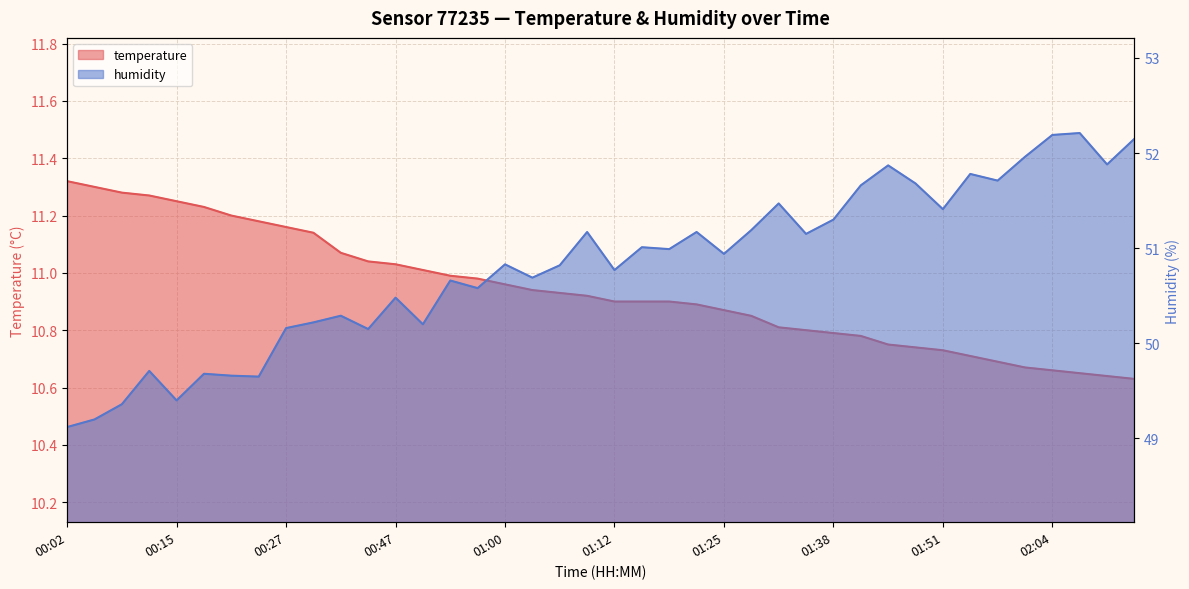

Between 00:27 and 01:45, which series saw the biggest shift?

humidity